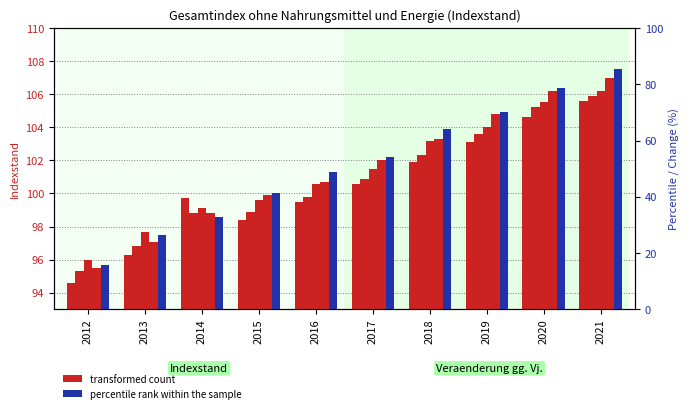

Which series has the largest total across all categories?

Mai